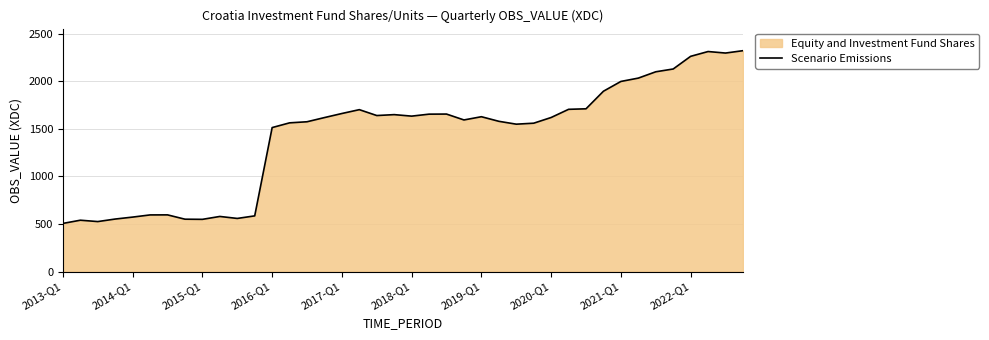

The chart shows a value of 2432.1 at 2020-Q1. True or false?

False